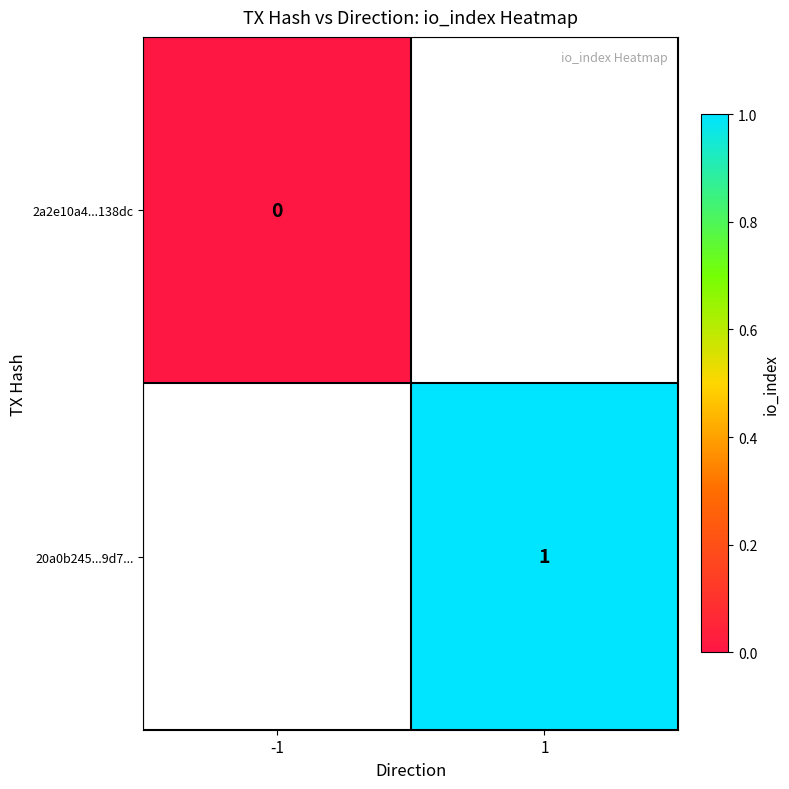

True or false: 20a0b245...9d7... has a value of 1 at 1.

True